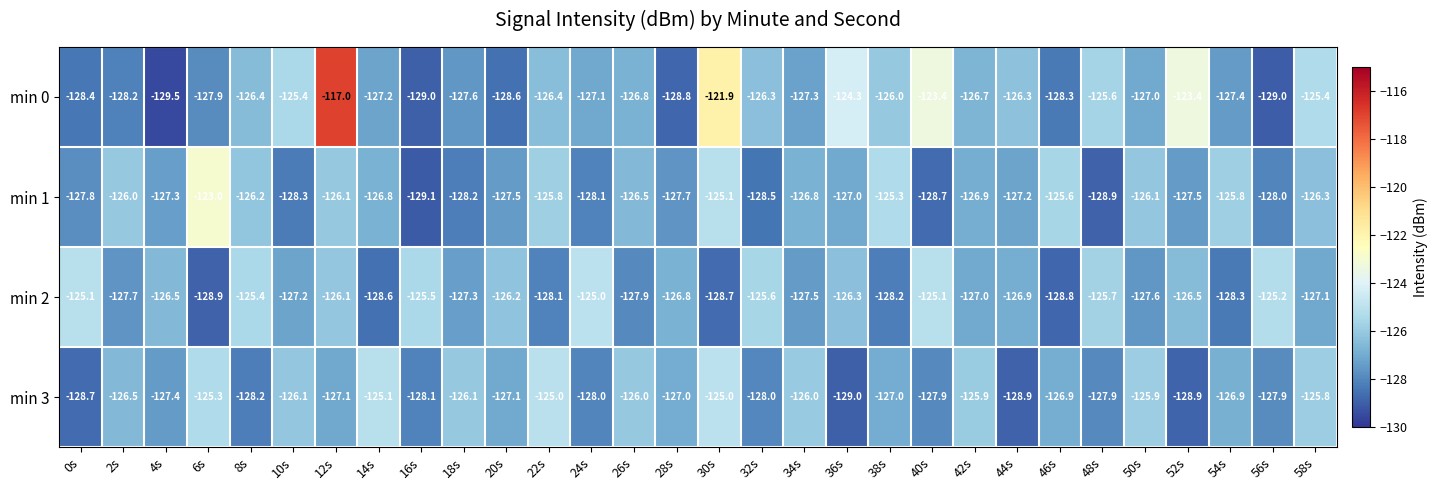

Which series has the largest total across all categories?

min 0